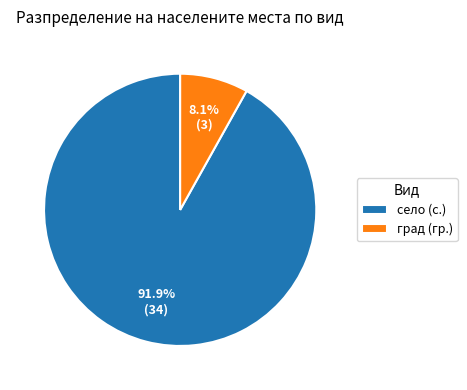

What is the smallest slice in the pie chart?

град (гр.)